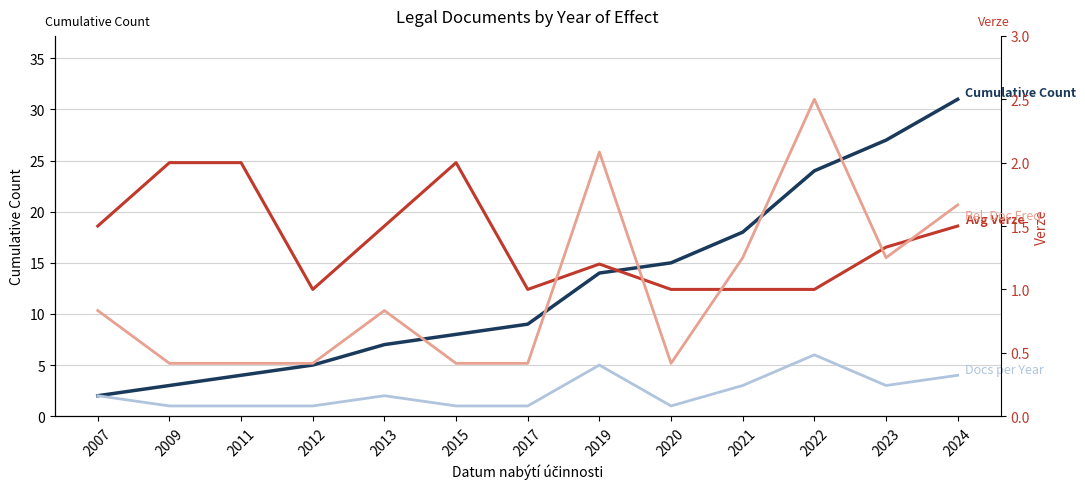

What is the minimum value for Avg Verze?

1.0